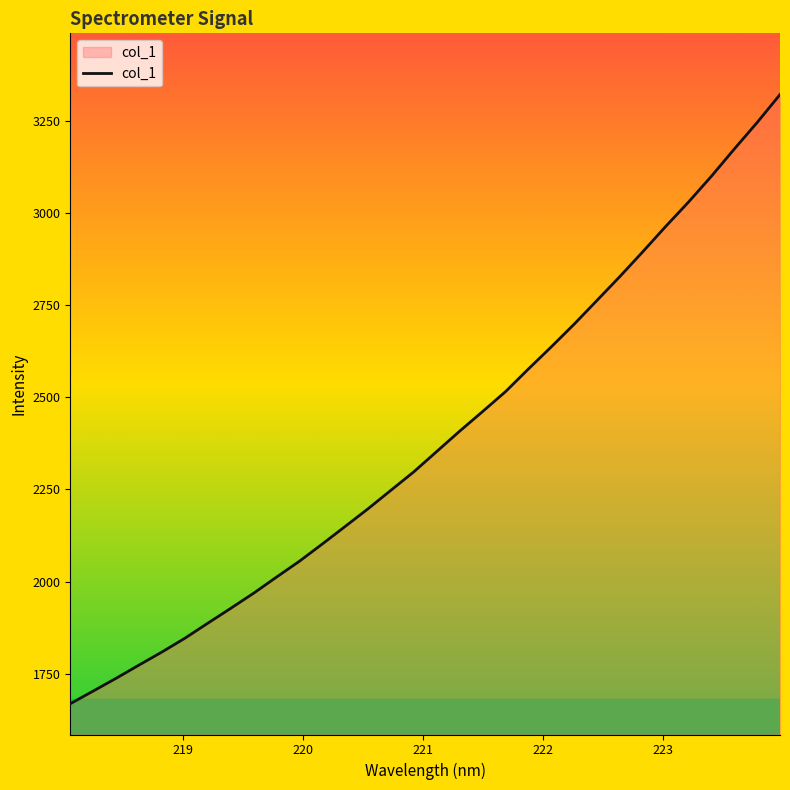

What is the difference between the maximum and minimum values?

1652.2